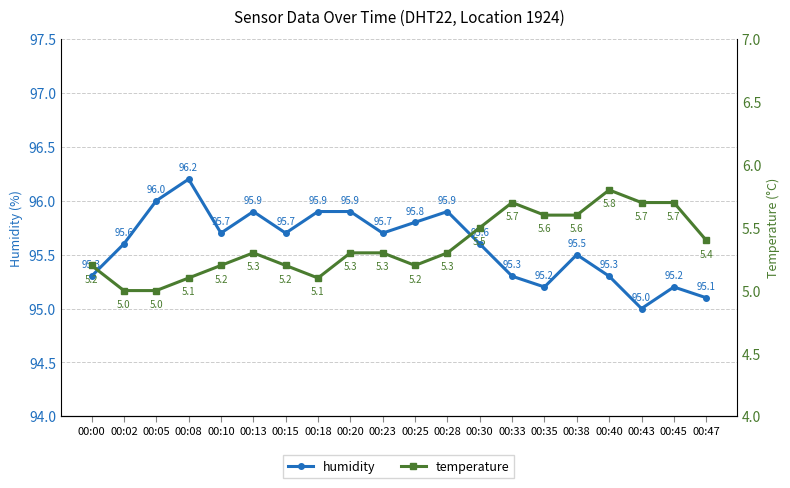

What is the total value across all series at 00:33?

101.0